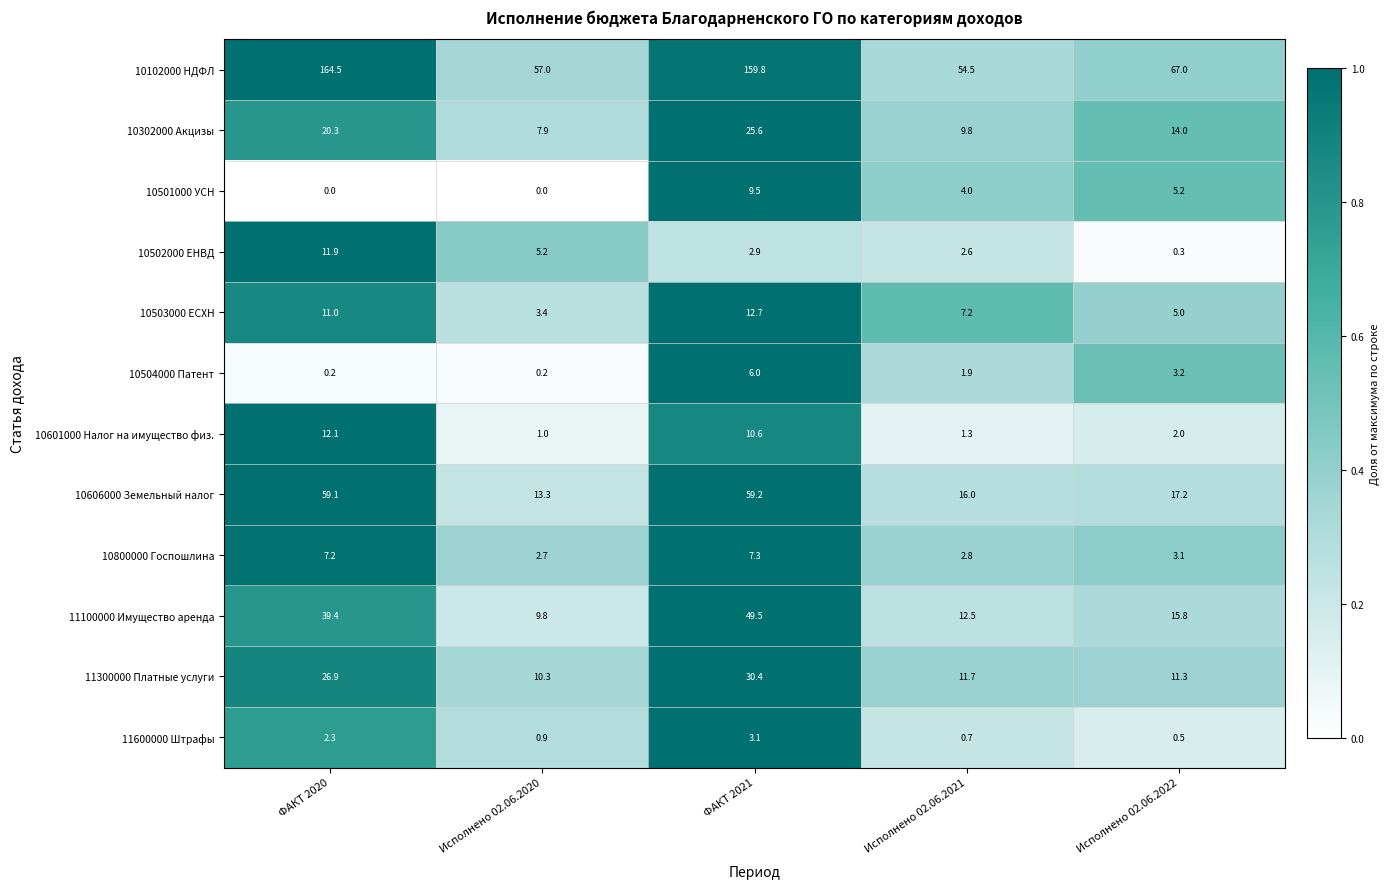

What is the spread (max minus min) of values at ФАКТ 2021?

156.9